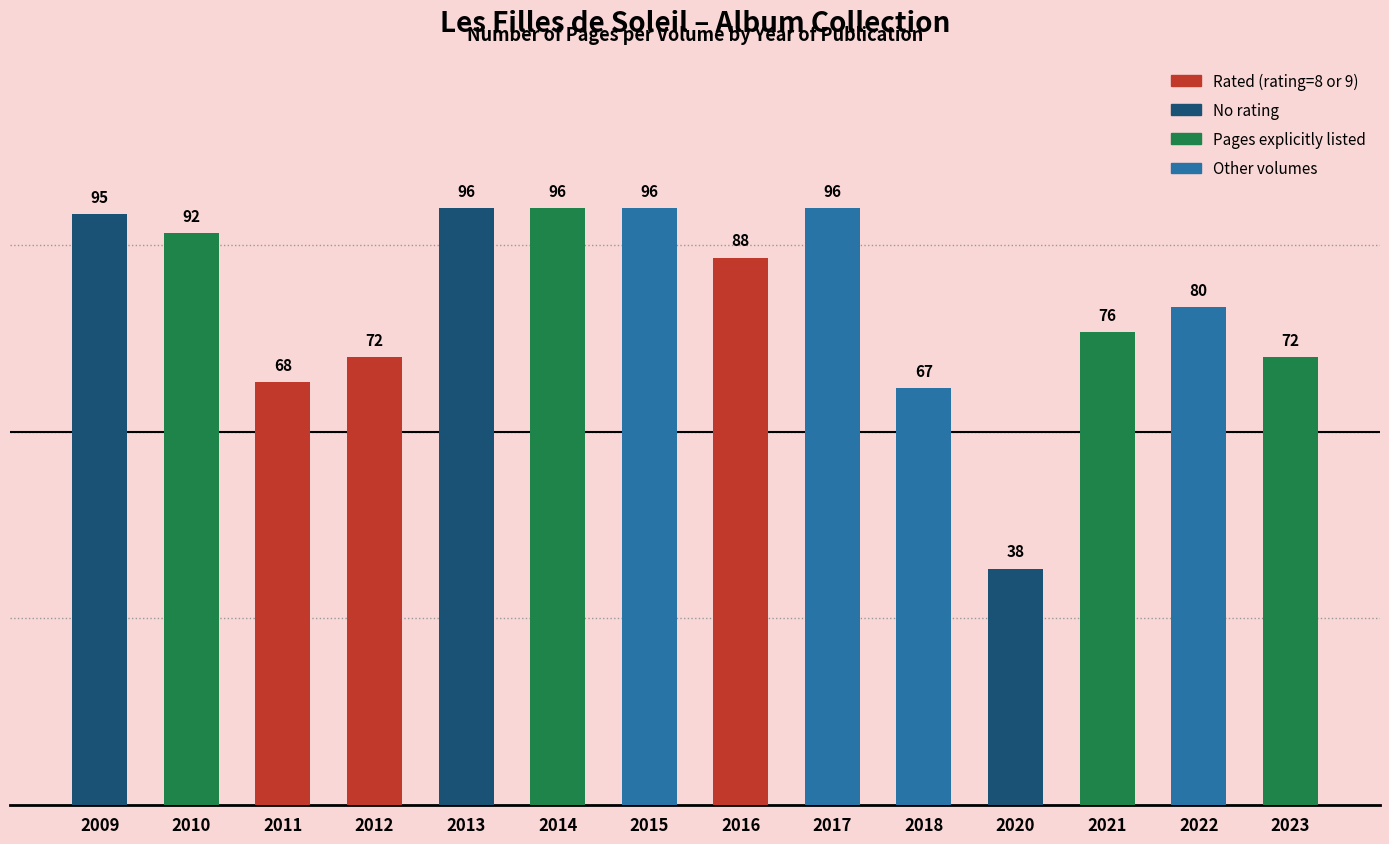

Does the chart contain any negative values?

No